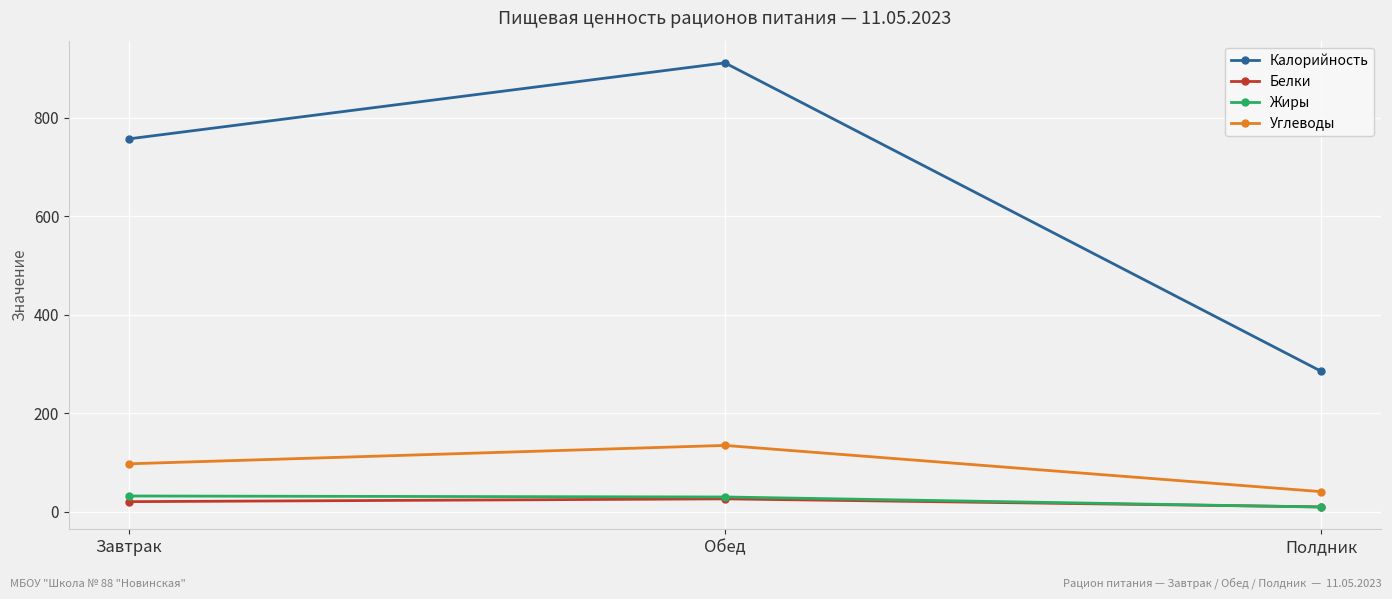

What is the value of the Калорийность point at the 2nd from the left?

911.9